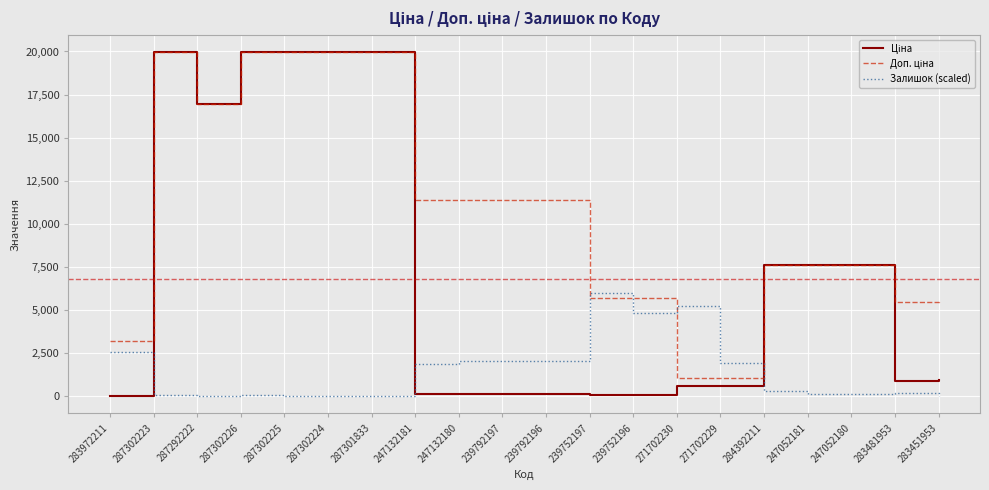

What is the highest value of the Залишок (scaled) series?

5989.3